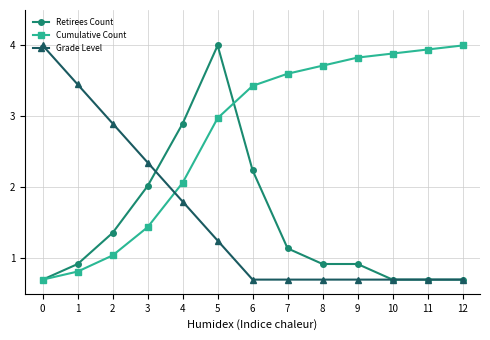

How many intersections are there between Cumulative Count and Grade Level?

1